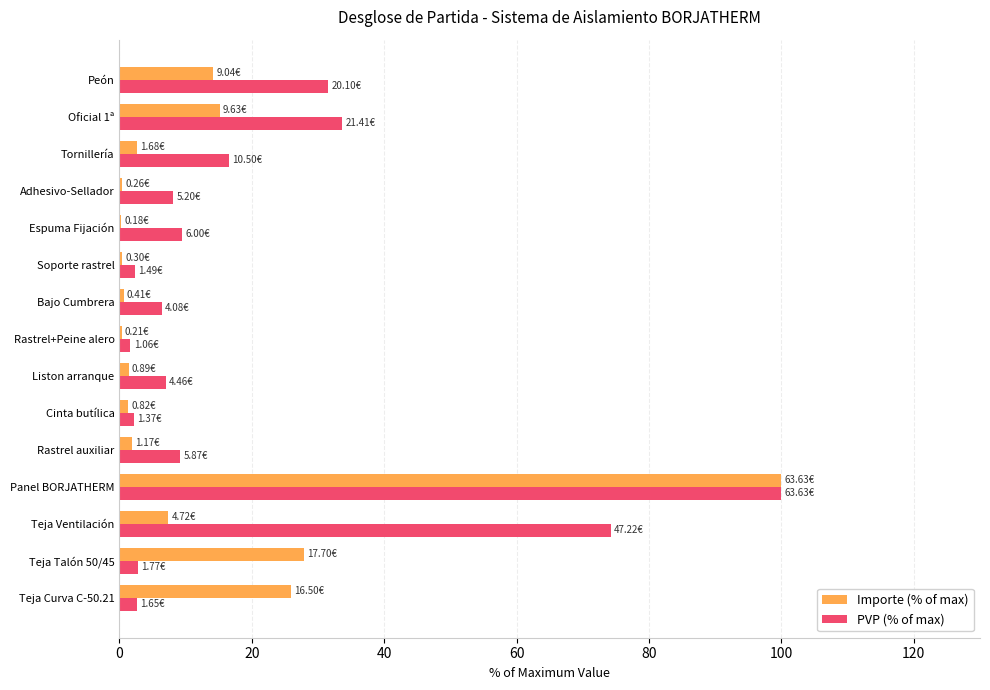

What is the maximum value for PVP (% of max)?

100.0